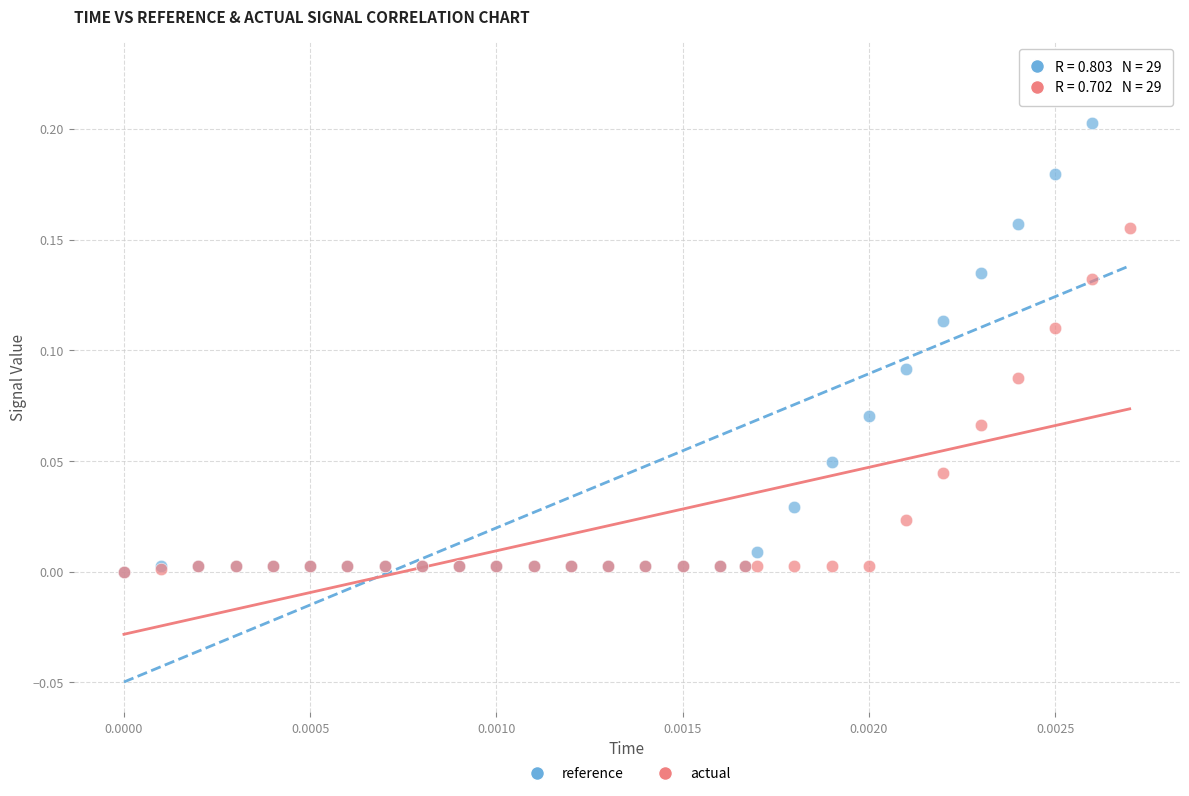

What are all the series names shown in the legend?

reference, actual